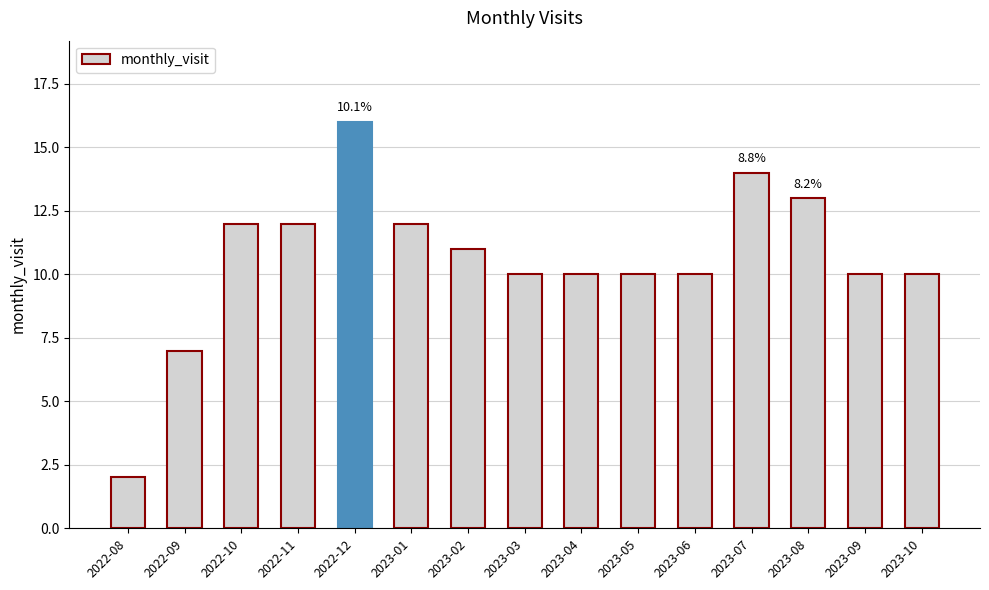

Which label corresponds to the smallest value in the chart?

2022-08